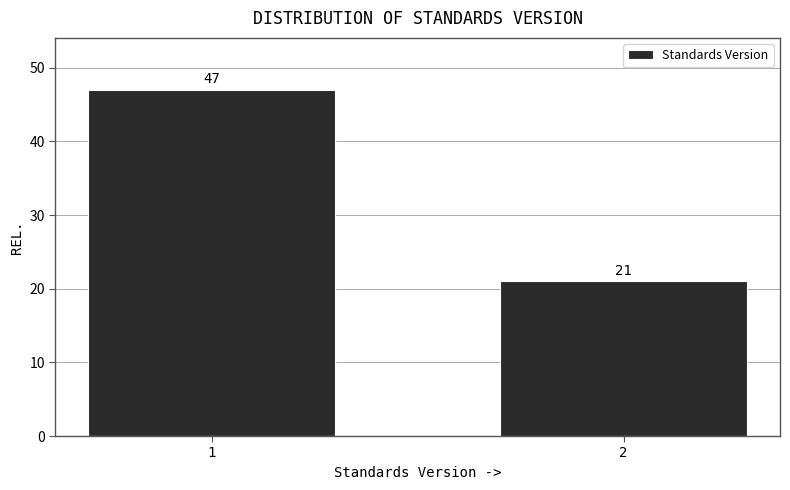

Reading right to left, list all the values displayed in this chart.

21	47